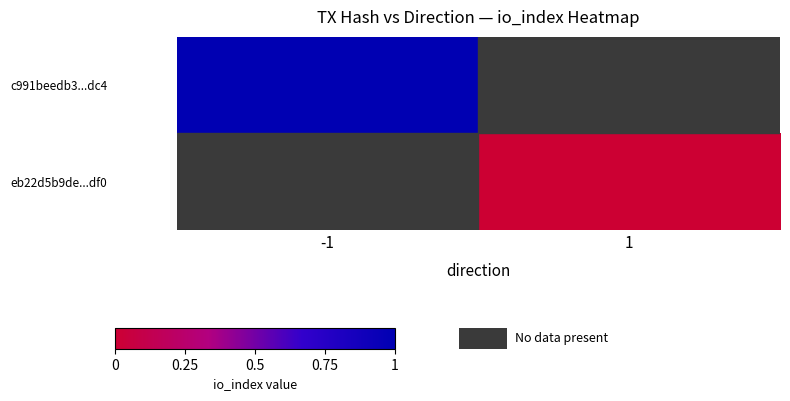

Count the number of data series in this chart.

2